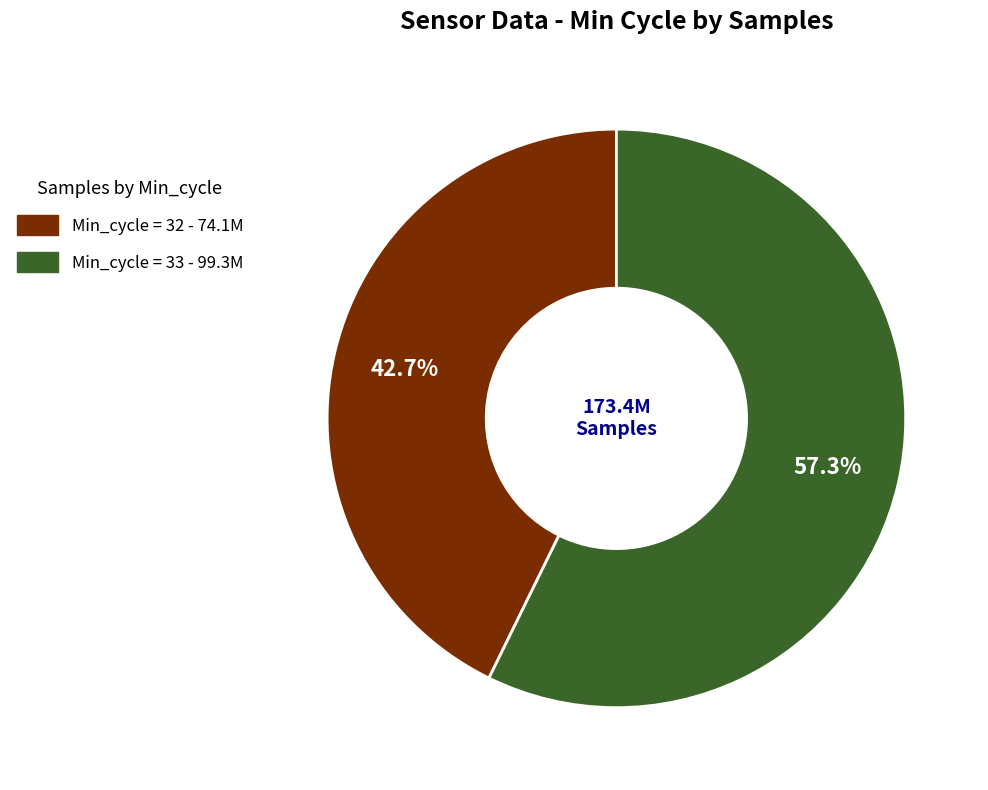

Does any single category account for the majority?

Yes